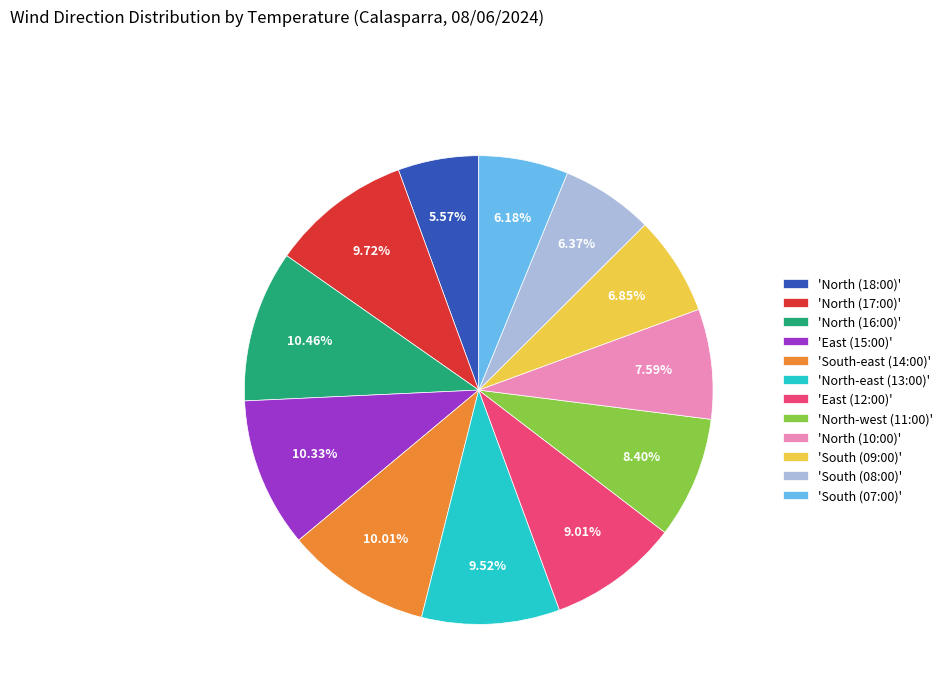

Is 'North (16:00)' the majority of the pie?

No